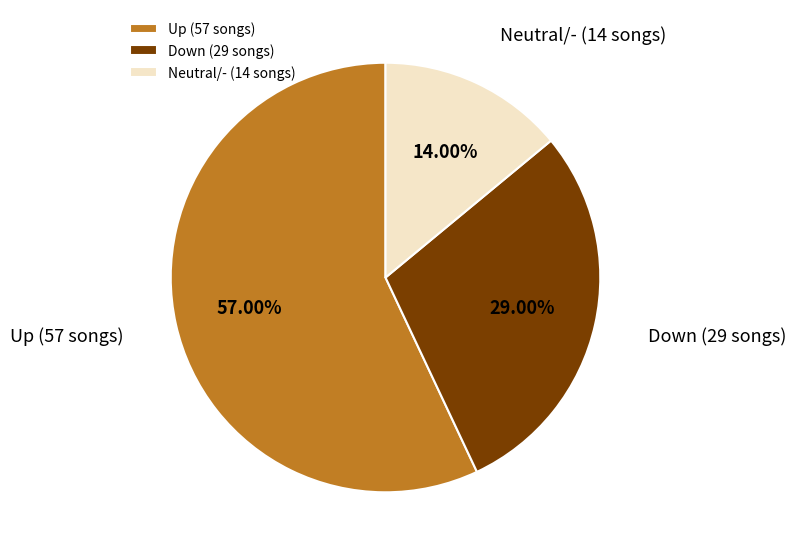

What is the majority slice?

Up (57 songs)